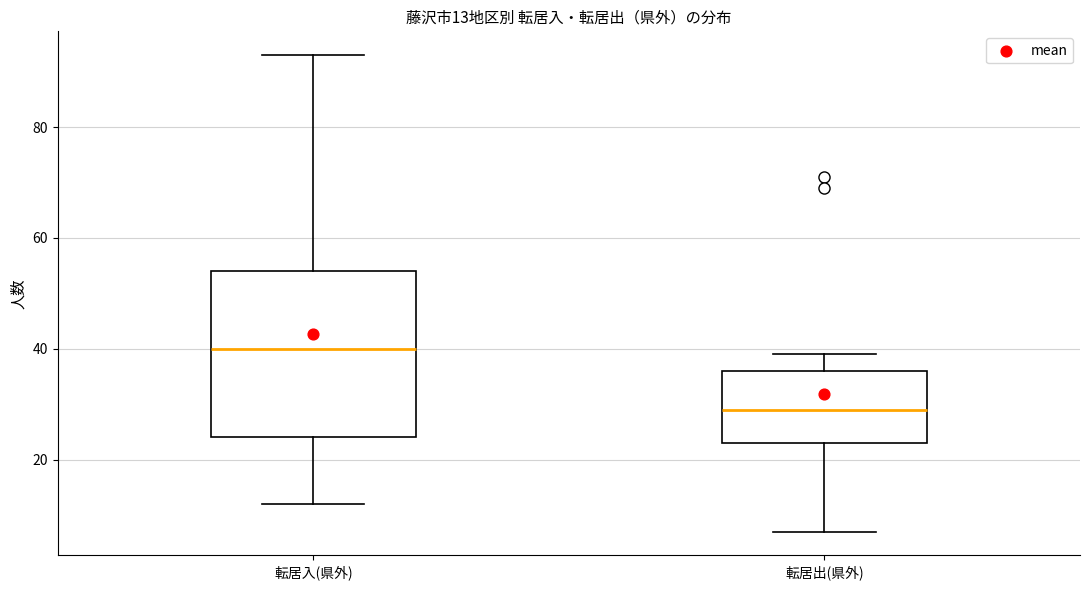

Which box is the tallest, from its lower edge to its upper edge?

転居入(県外)